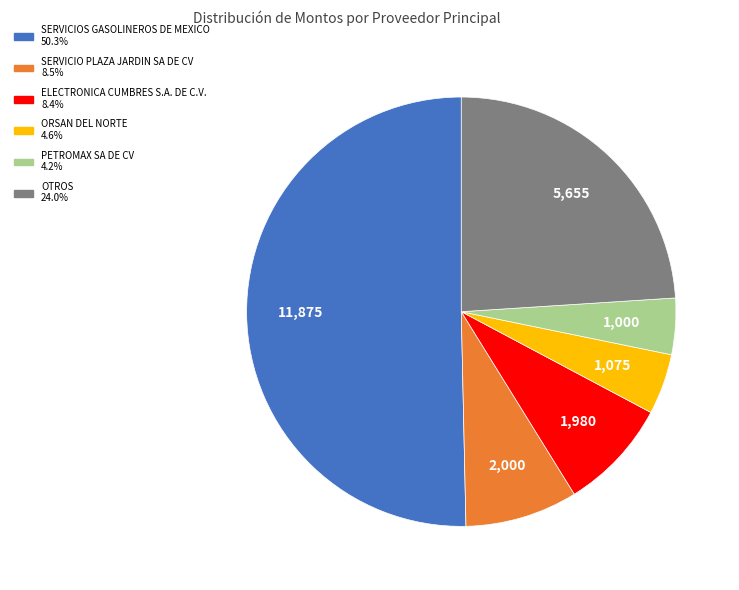

Count the number of slices in the pie.

6